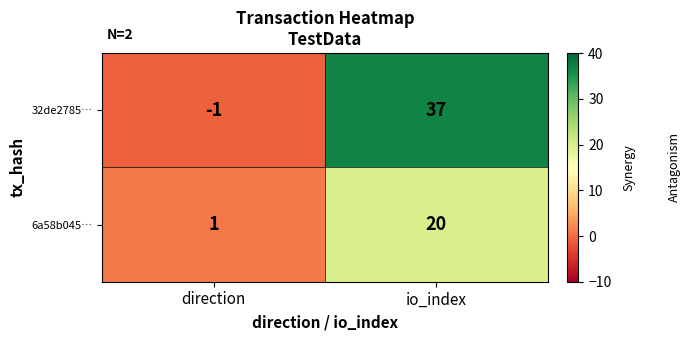

Is it true that 6a58b045… equals 20 at io_index?

True